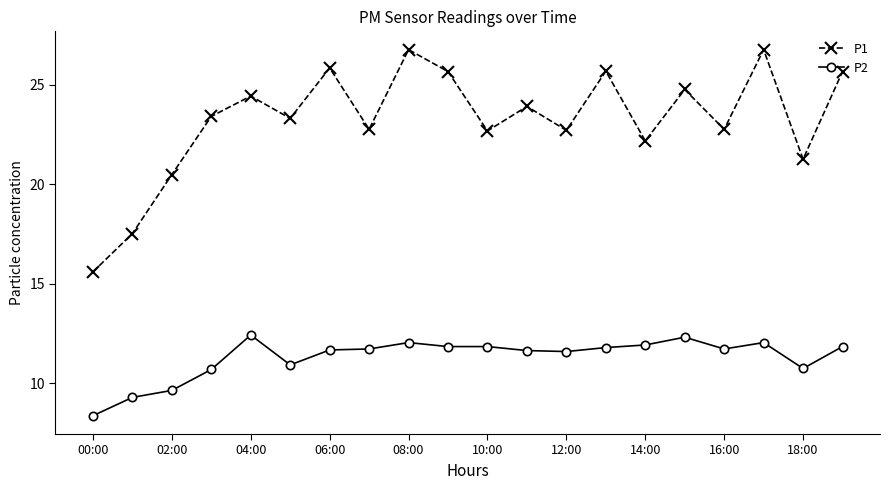

Which series has the widest spread of values?

P1